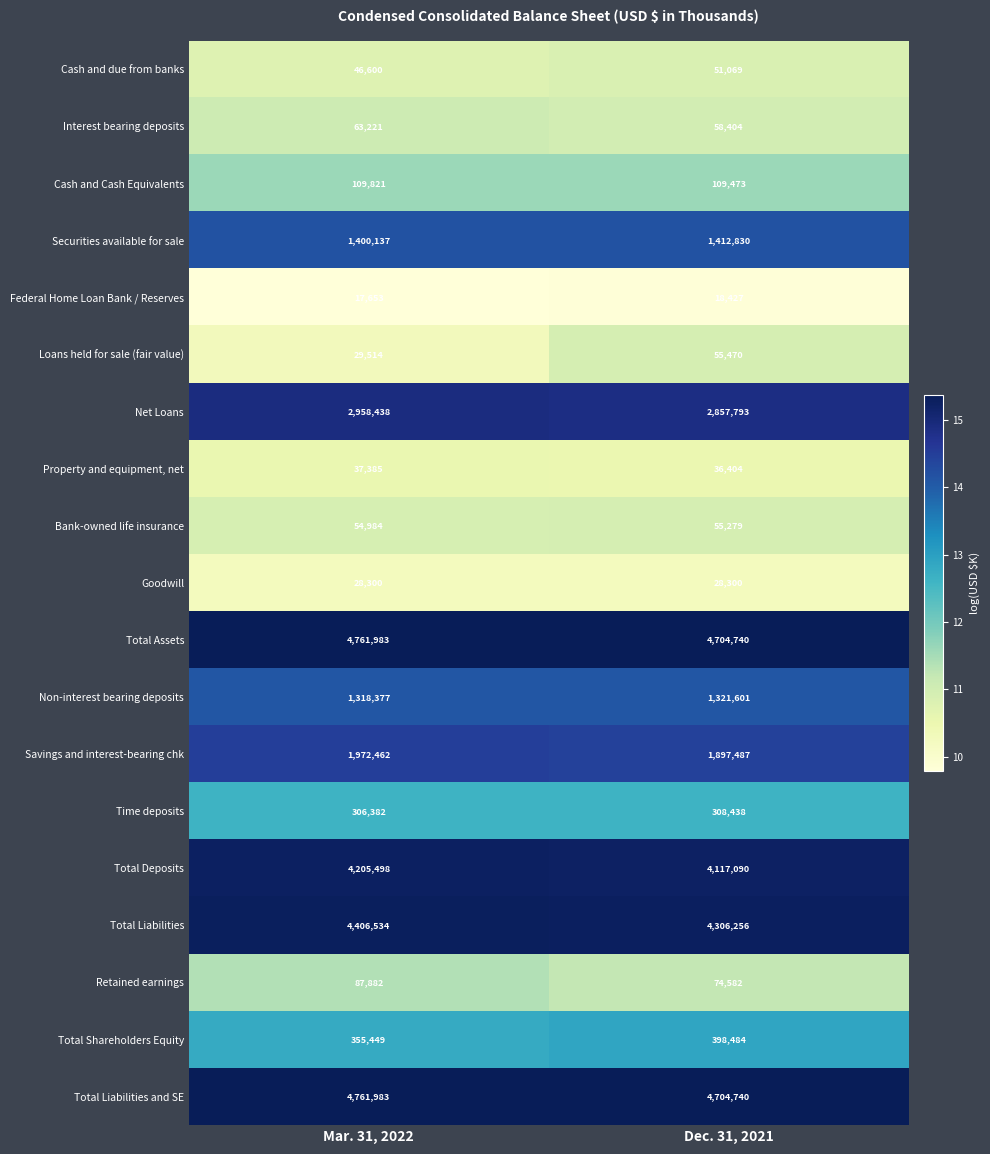

At which label is Securities available for sale closest to 1406483?

Mar. 31, 2022